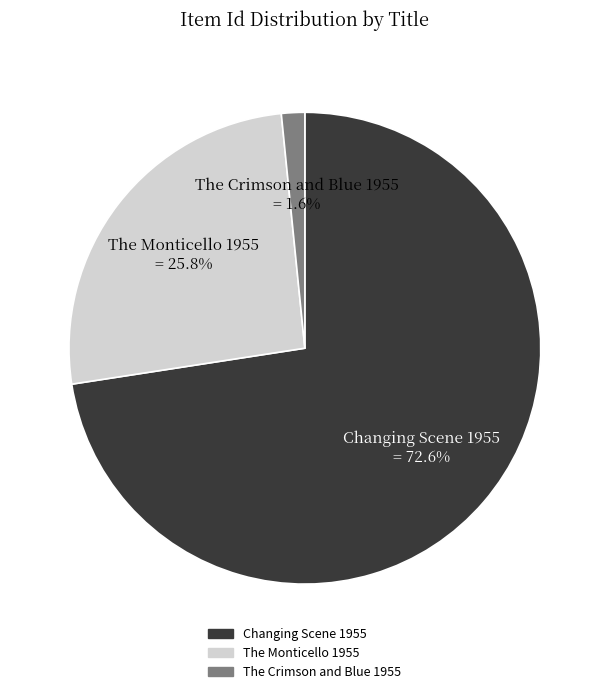

To the nearest percent, what percentage of the pie is The Monticello 1955?

26%